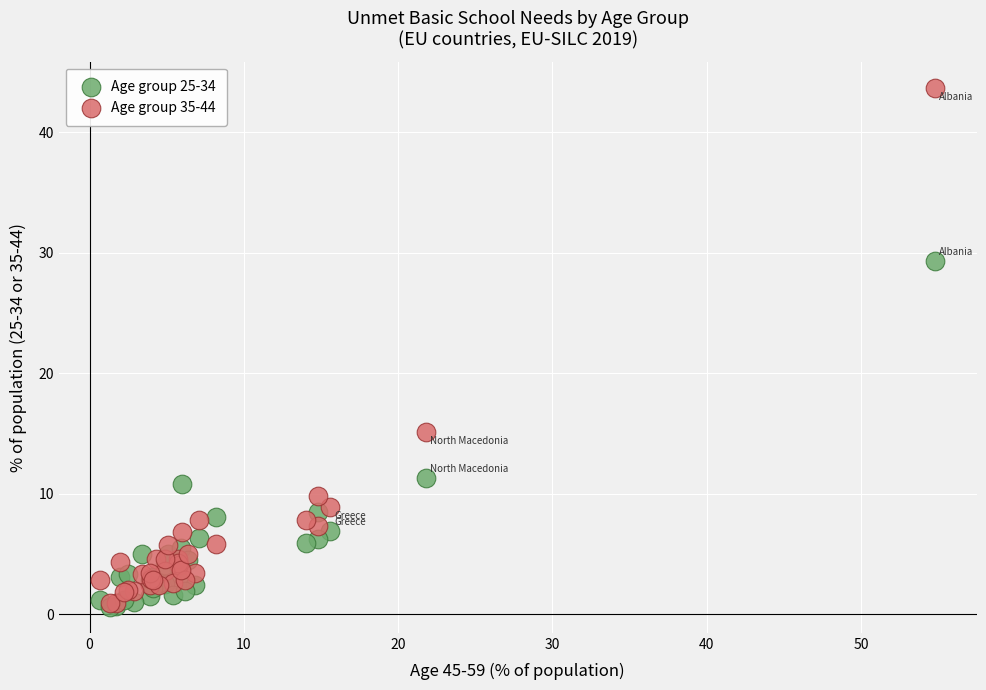

Which series contains the highest Y value?

Age group 35-44